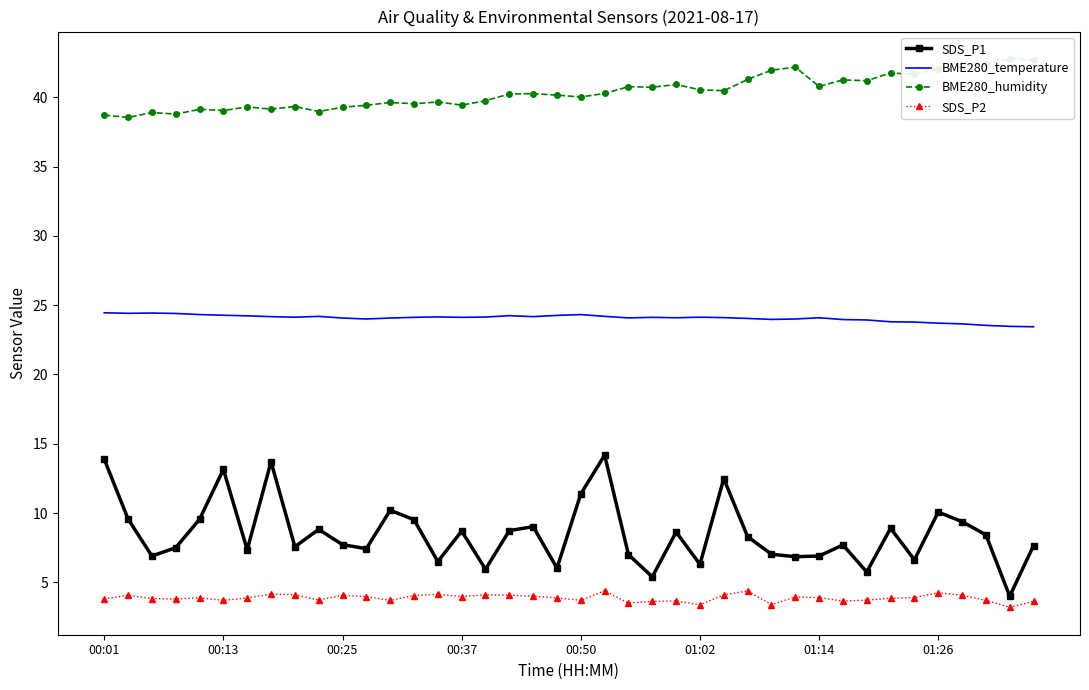

Read the BME280_humidity value at 8.

39.3